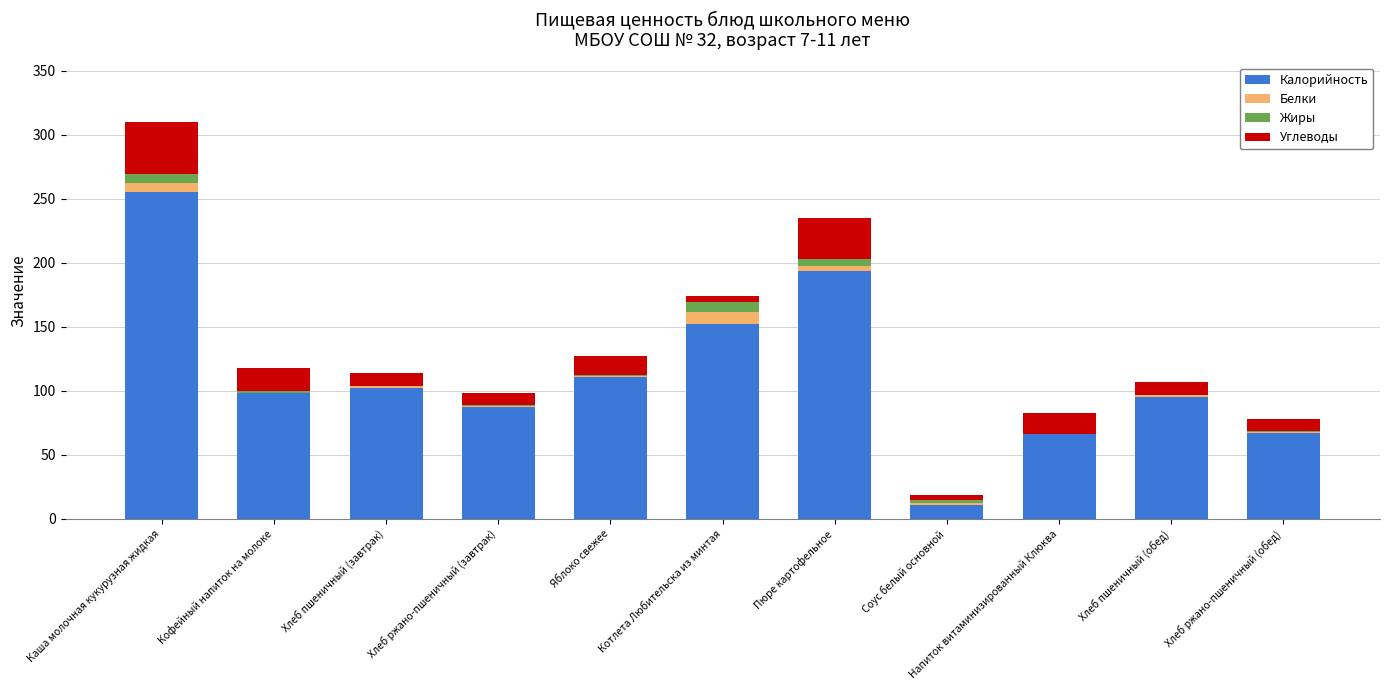

At which category is the sum across all series the highest?

Каша молочная кукурузная жидкая